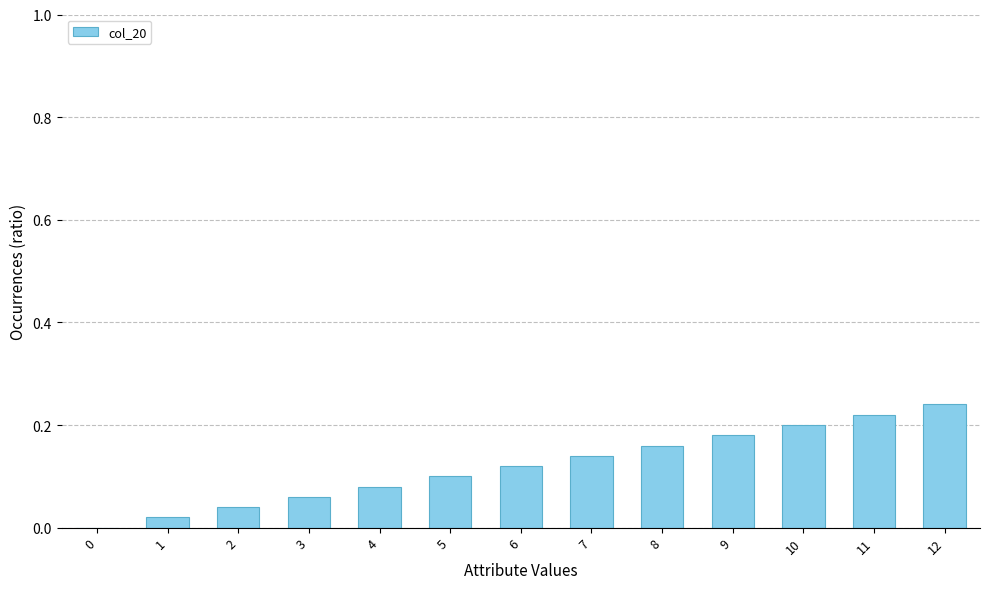

Which category has the highest value across all series?

12